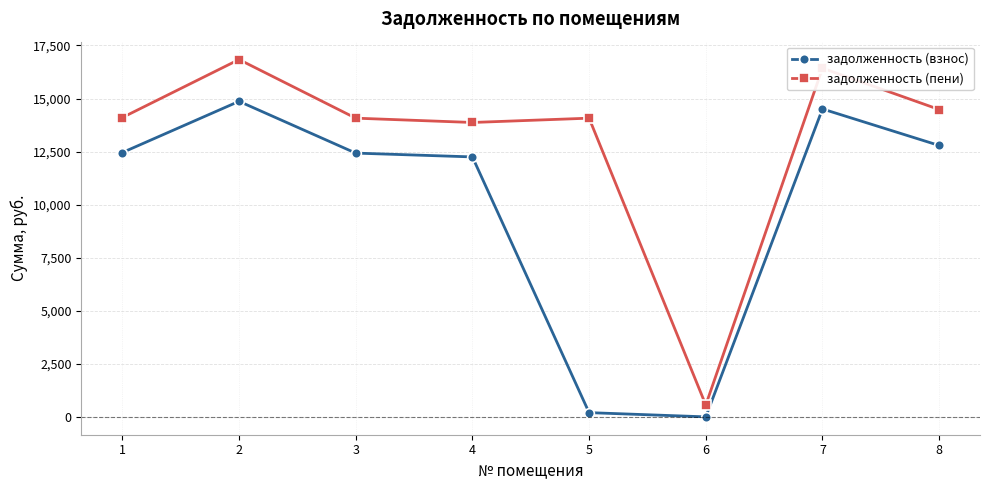

True or false: задолженность (взнос) and задолженность (пени) intersect in this chart.

False